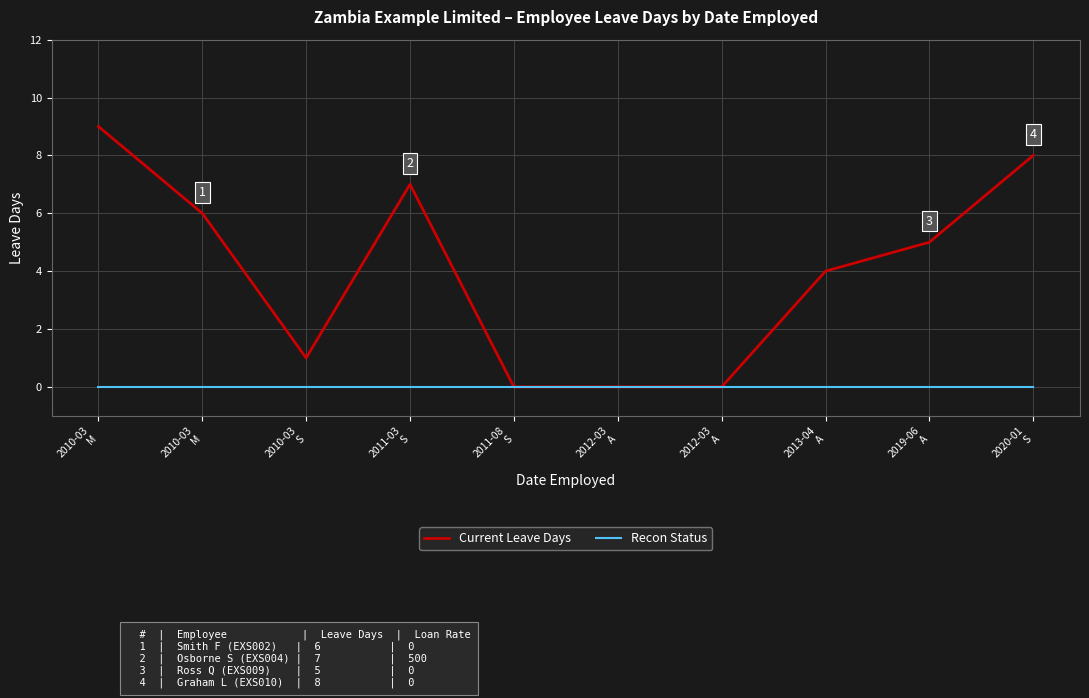

Which has a higher value, 2012-03
A or 2020-01
S?

2020-01
S